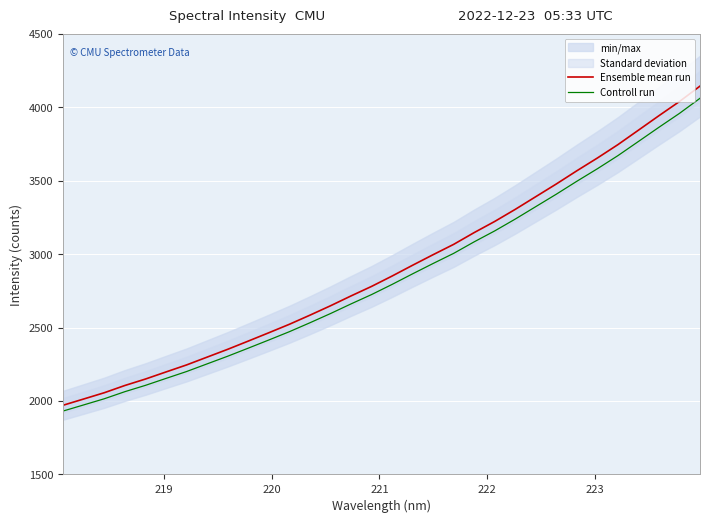

Does the chart display data point markers on the line(s)?

No